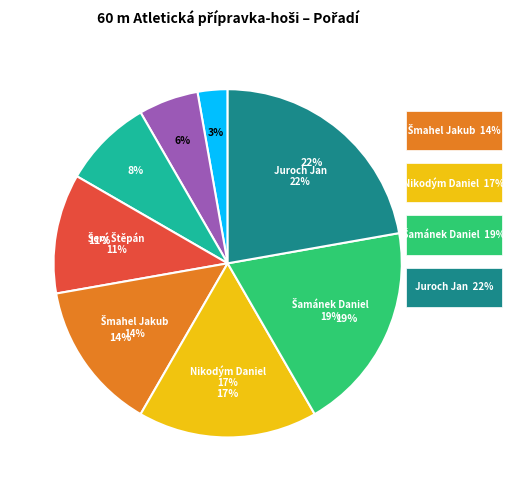

True or false: Šerý Štěpán accounts for 11% of the total.

True